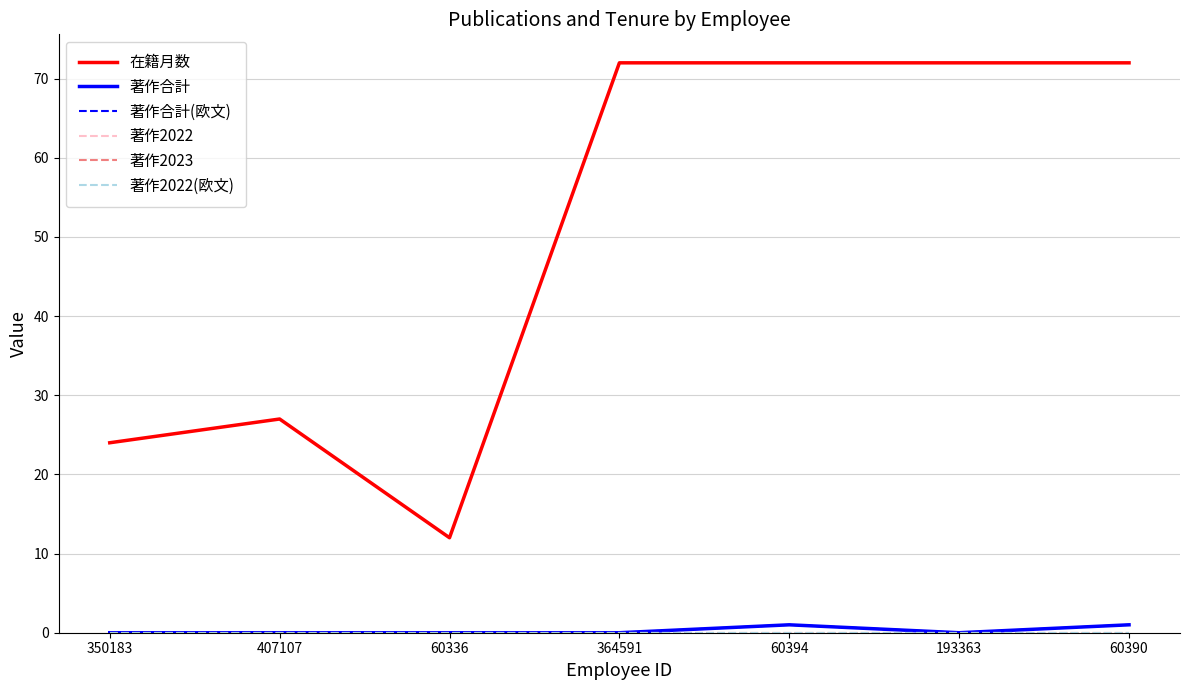

True or false: 著作2022 has a value of 0 at 60394.

True